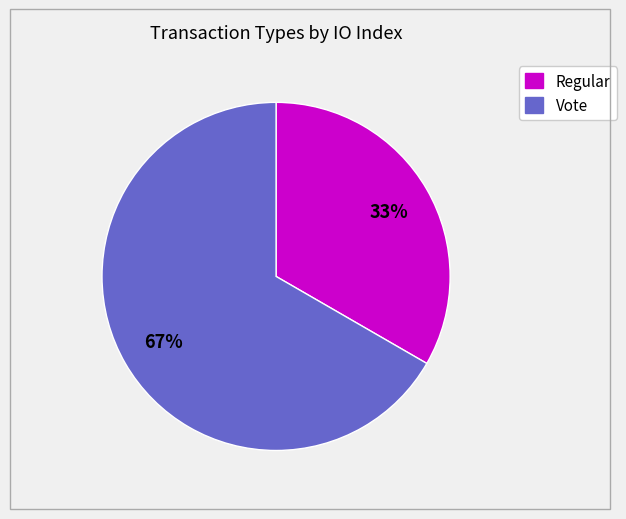

Does Vote account for over 50% of the chart?

Yes